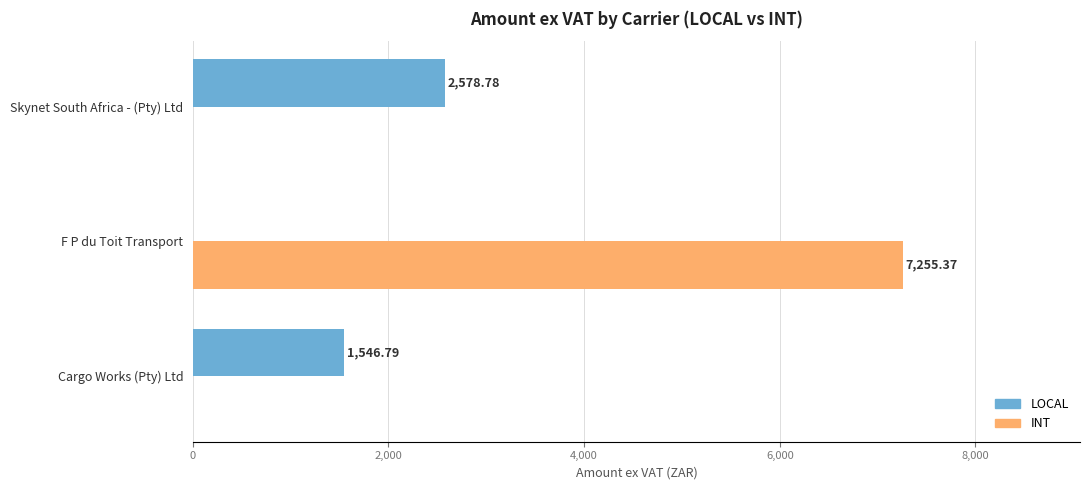

Which category has the highest value across all series?

F P du Toit Transport